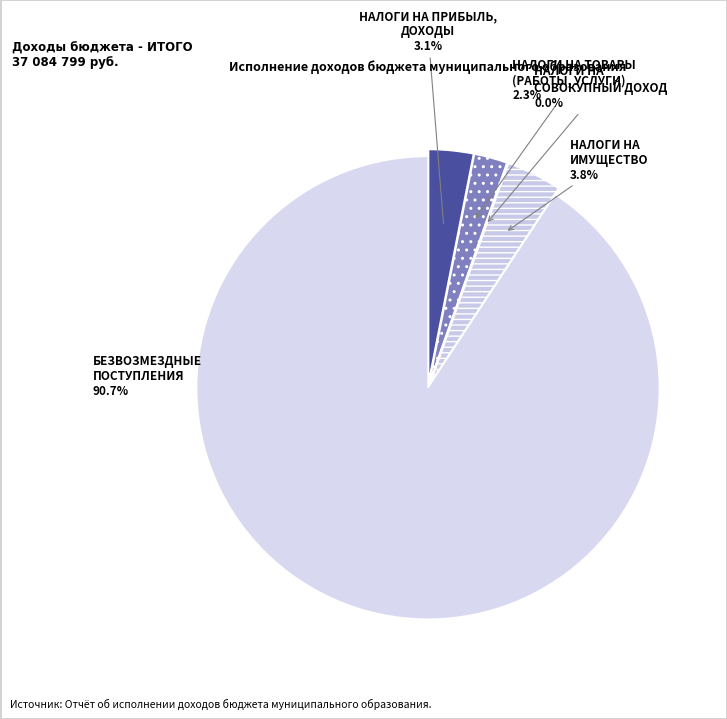

Count the number of slices in the pie.

5